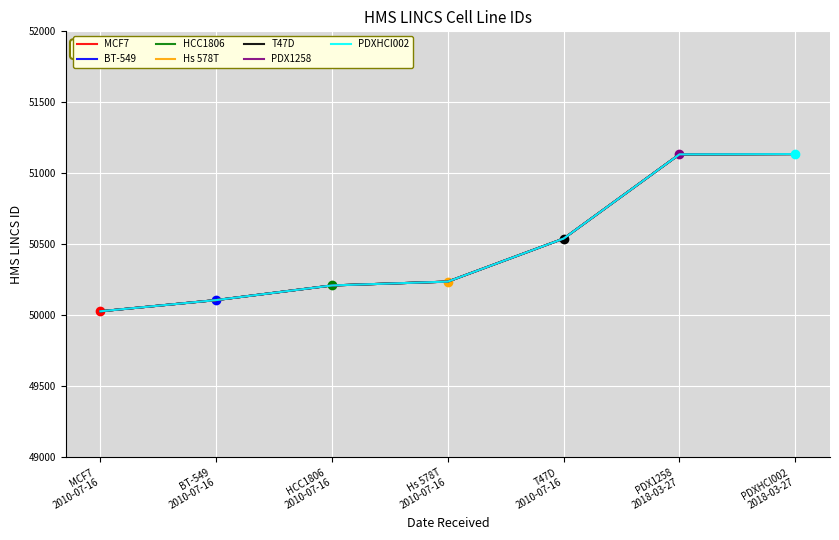

Is this an area chart (filled region under the line)?

No